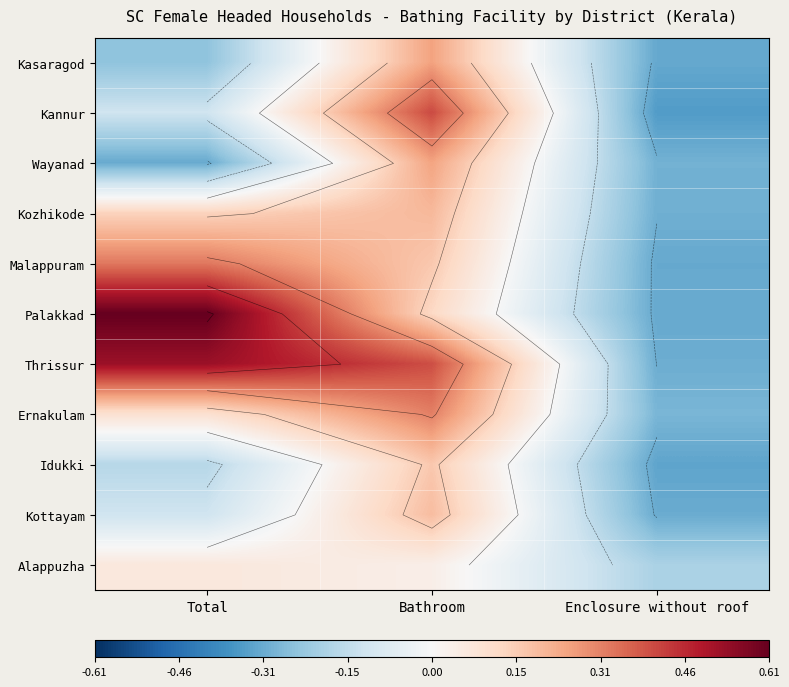

What is the minimum value shown in the chart?

-0.3